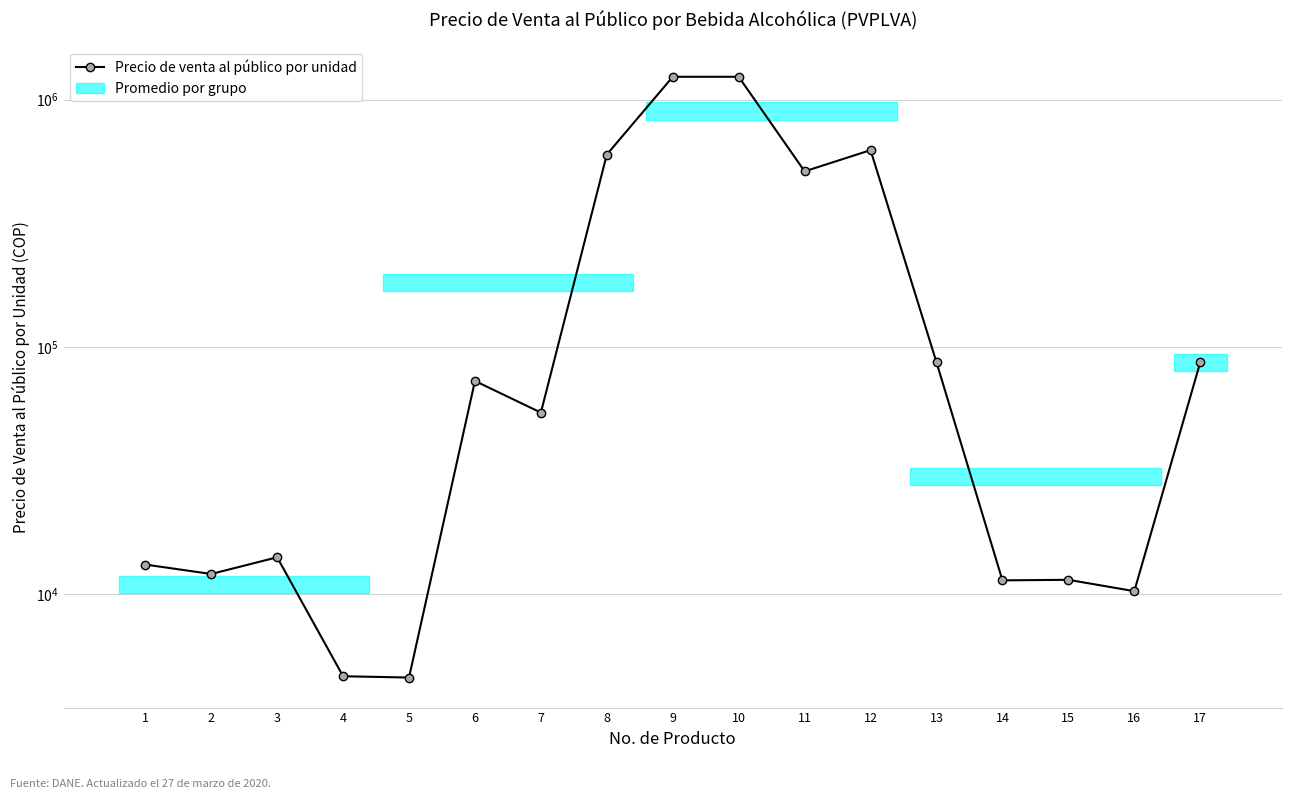

The chart shows a value of 513000 at 11. True or false?

True